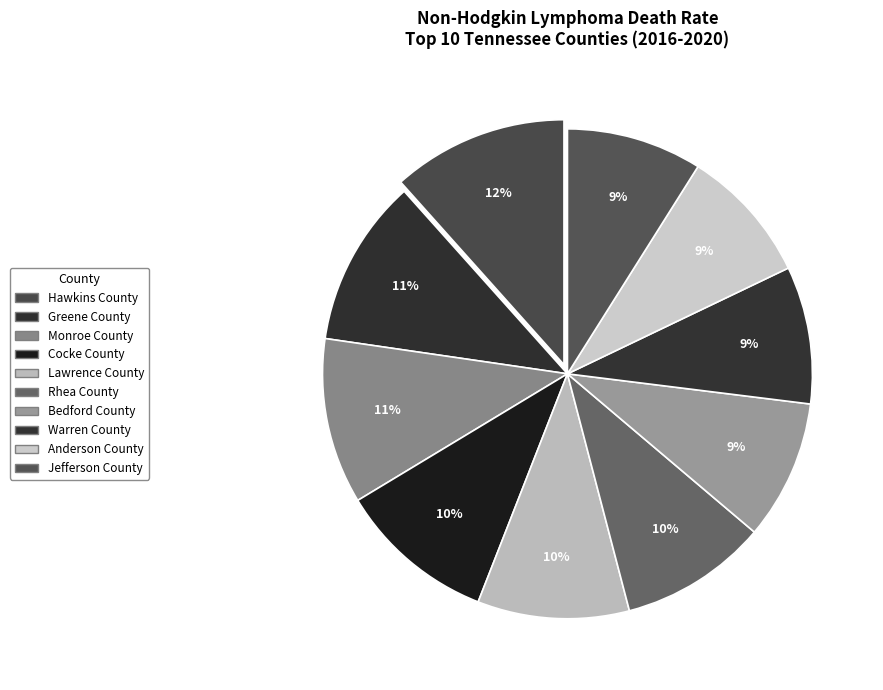

What percentage do Anderson County and Lawrence County together represent?

19.0%